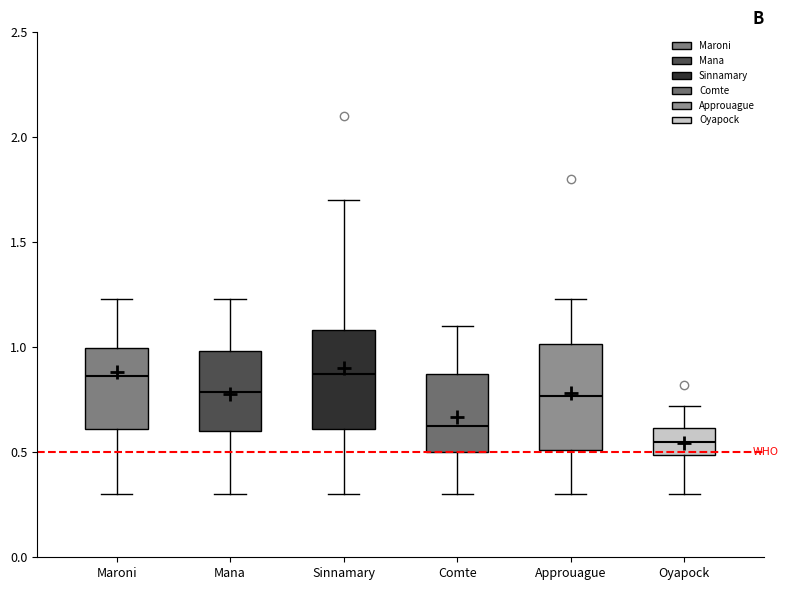

Reading left to right, read every box against the y-axis: the position of its median line, the range the box covers, and the ends of its whiskers. The values are not printed on the chart, so give them approximately, as read against the axis.

Maroni: median 0.85, box 0.60 to 1.00, whiskers 0.30 to 1.25
Mana: median 0.80, box 0.60 to 1.00, whiskers 0.30 to 1.25
Sinnamary: median 0.90, box 0.60 to 1.10, whiskers 0.30 to 1.70
Comte: median 0.65, box 0.50 to 0.85, whiskers 0.30 to 1.10
Approuague: median 0.75, box 0.50 to 1.00, whiskers 0.30 to 1.25
Oyapock: median 0.55, box 0.50 to 0.60, whiskers 0.30 to 0.70